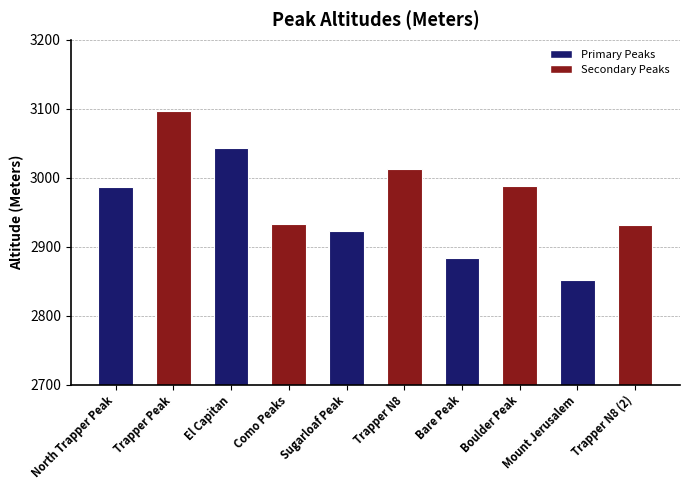

What value does the data have at Trapper N8?

3012